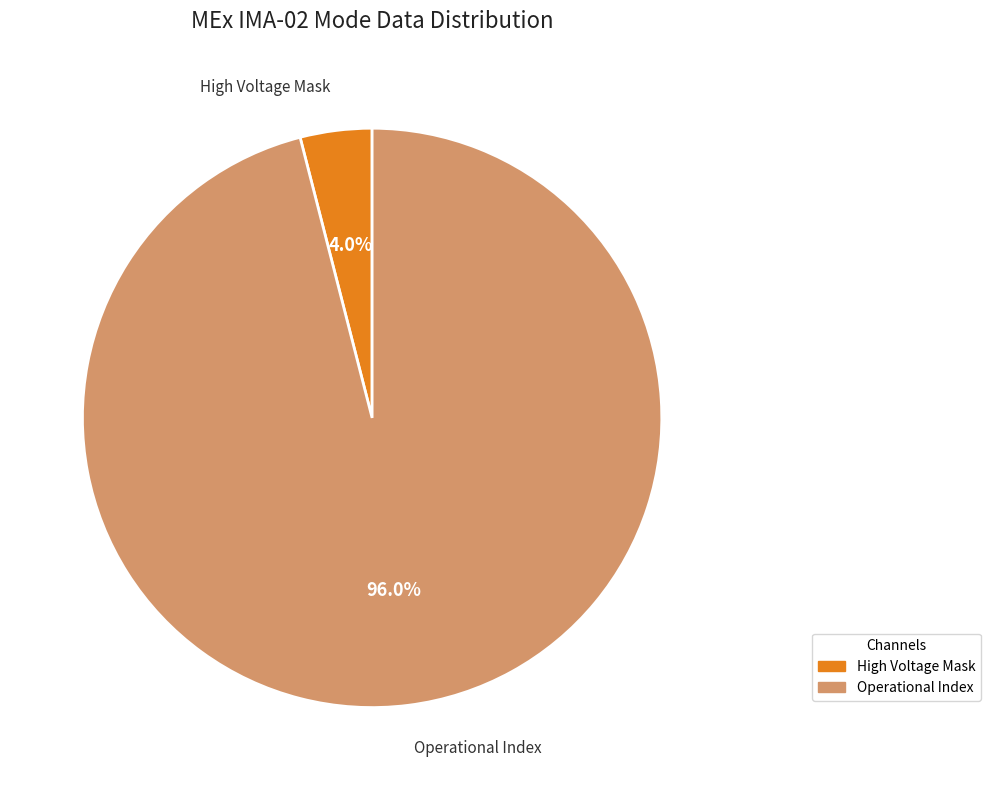

Is there a majority slice in this chart?

Yes